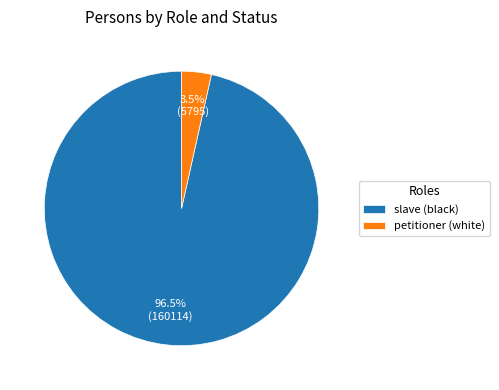

Does slave (black) represent more than half of the total?

Yes